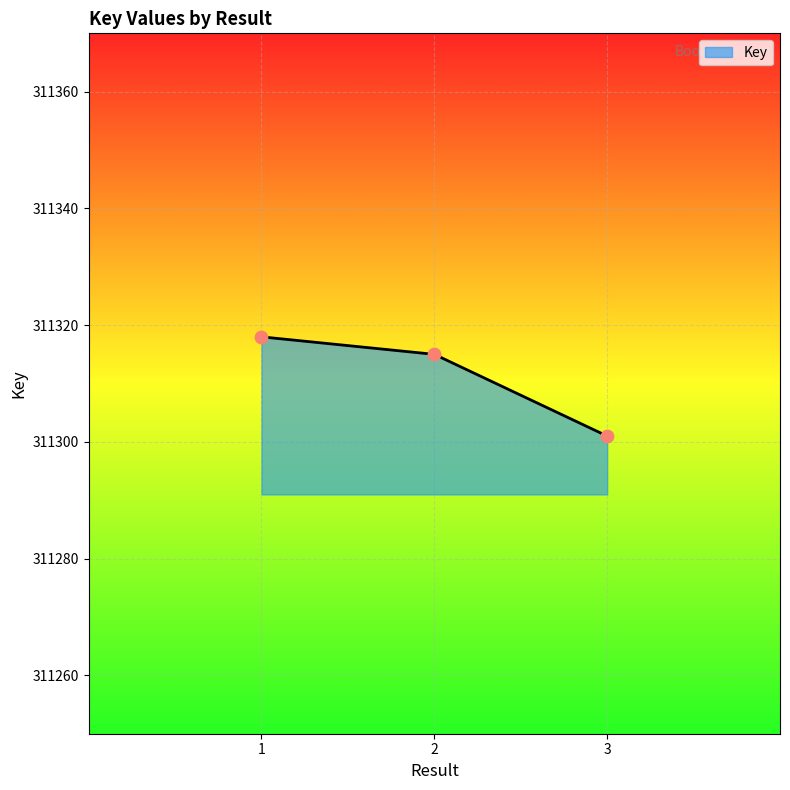

Between 2 and 3, which is larger?

2